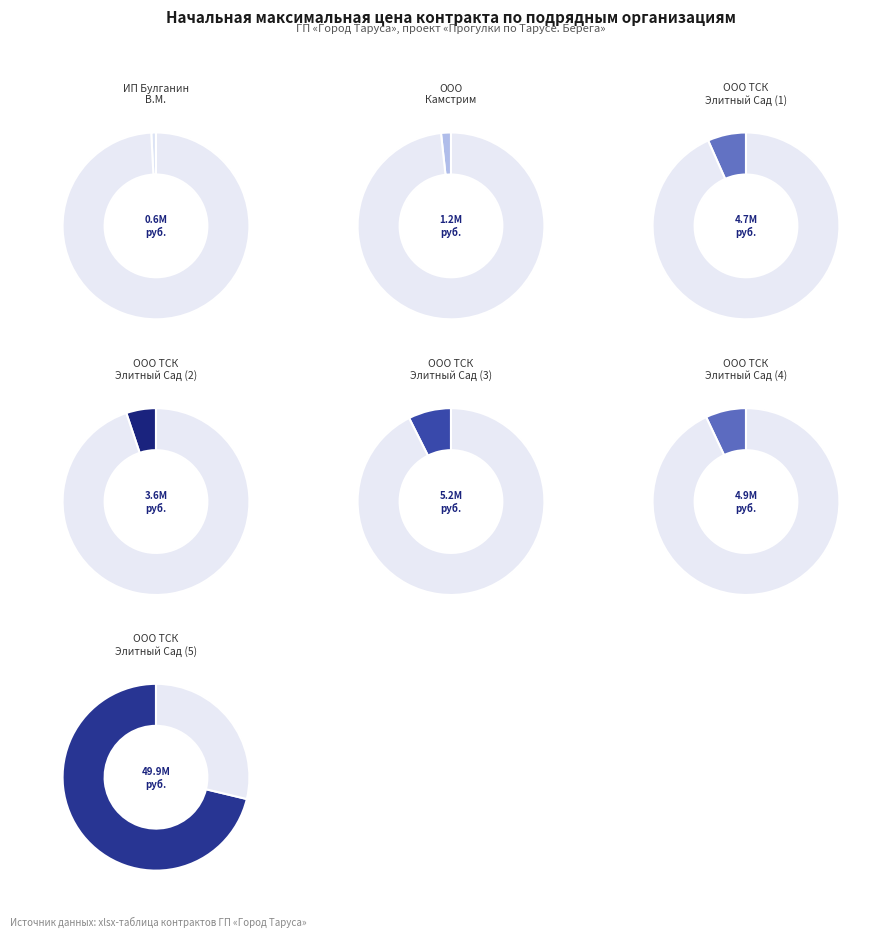

Count the number of slices in the pie.

7